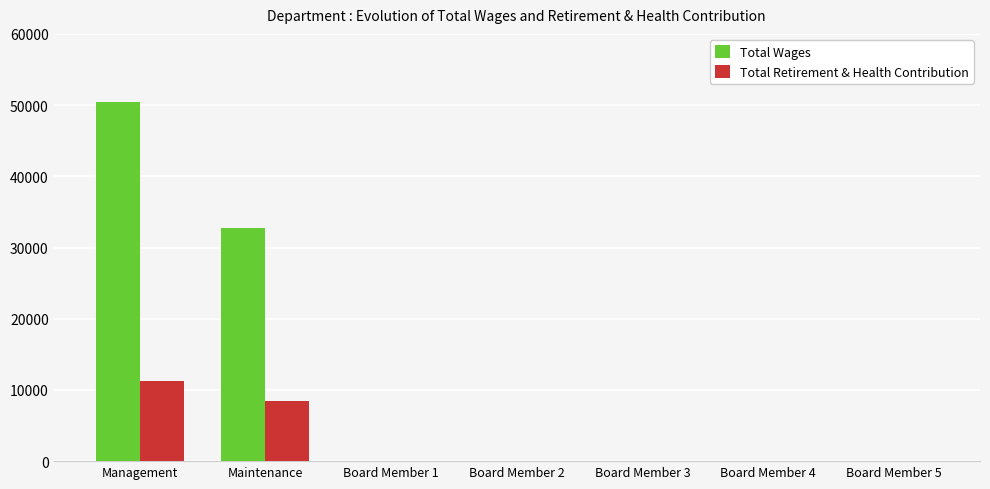

Which label corresponds to the largest value in the chart?

Management